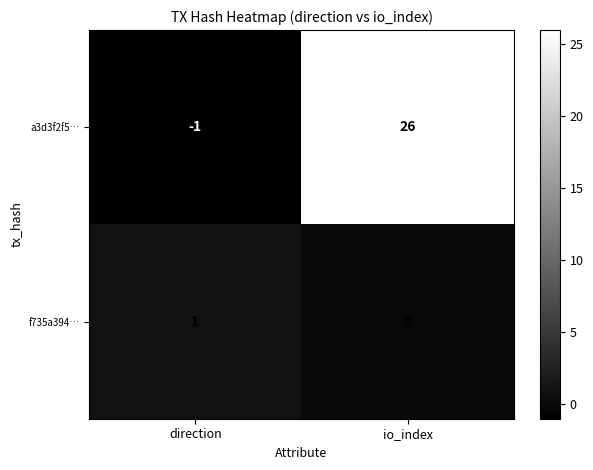

Which series has the largest total across all categories?

a3d3f2f5…